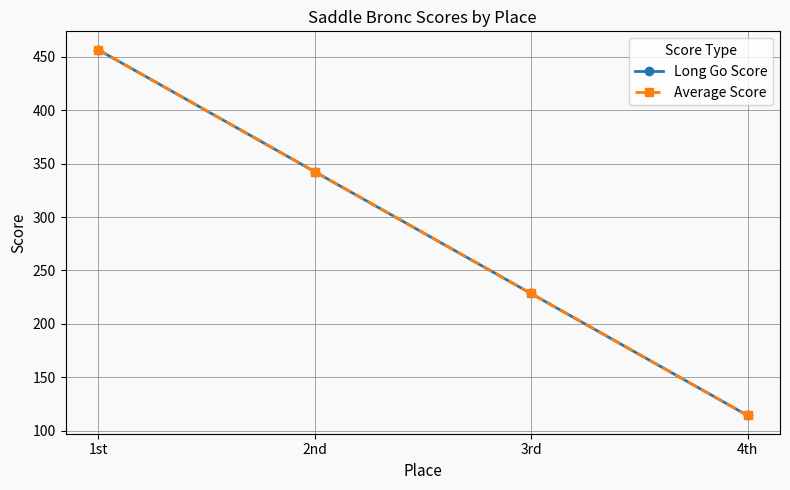

True or false: Long Go Score has more than 0 interior local peaks.

False